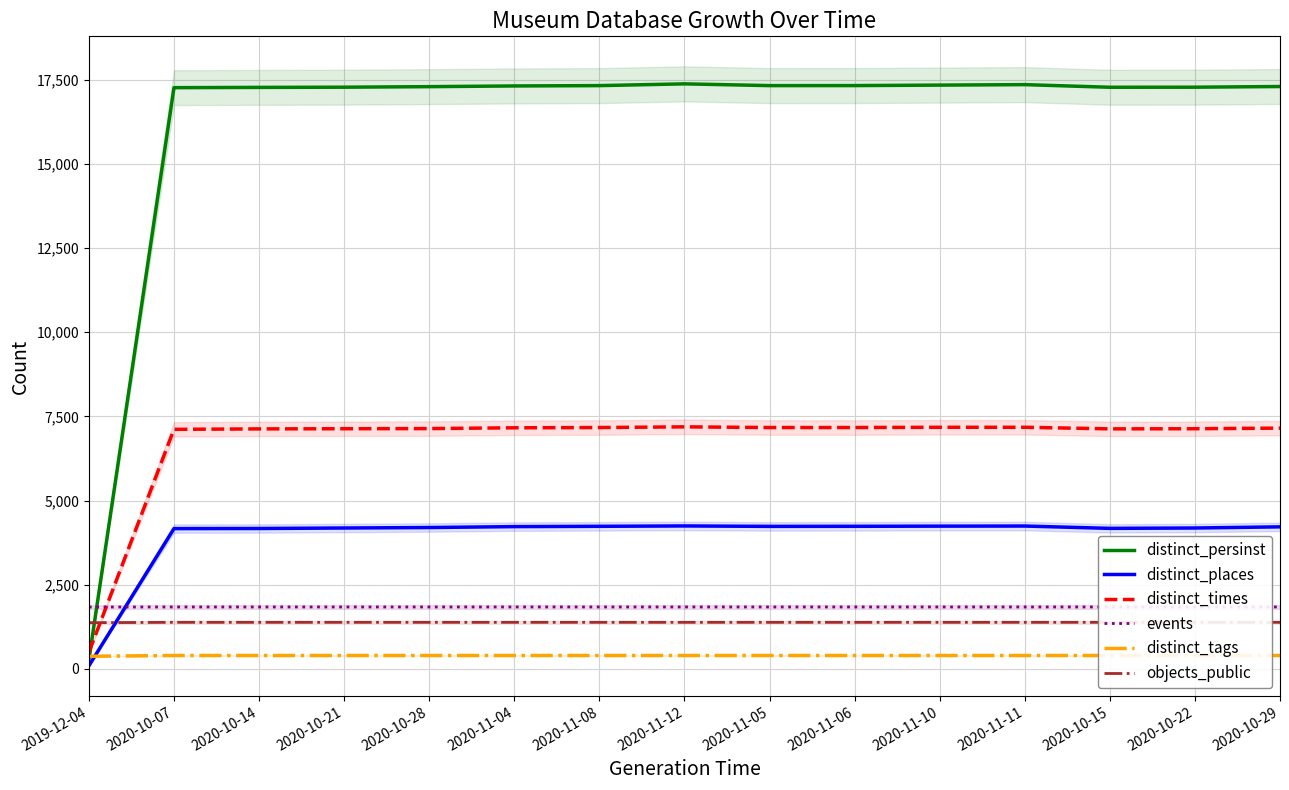

Is it true that distinct_times equals 7169 at 2020-11-05?

True